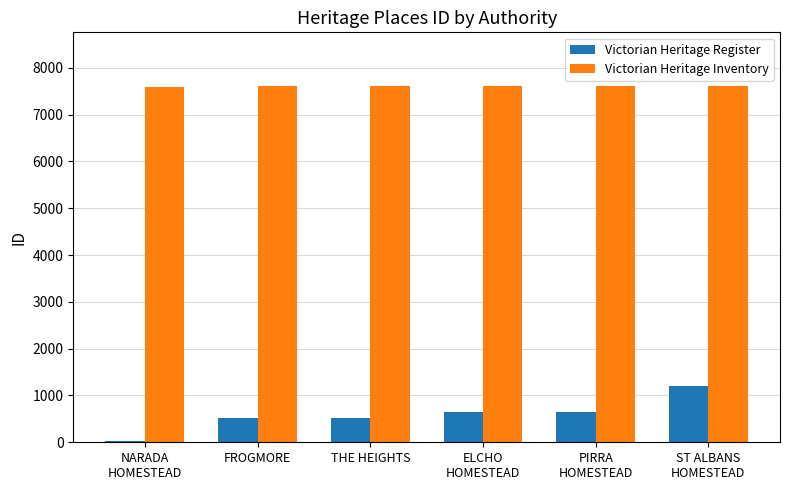

What is the approximate value of Victorian Heritage Register at THE HEIGHTS?

517